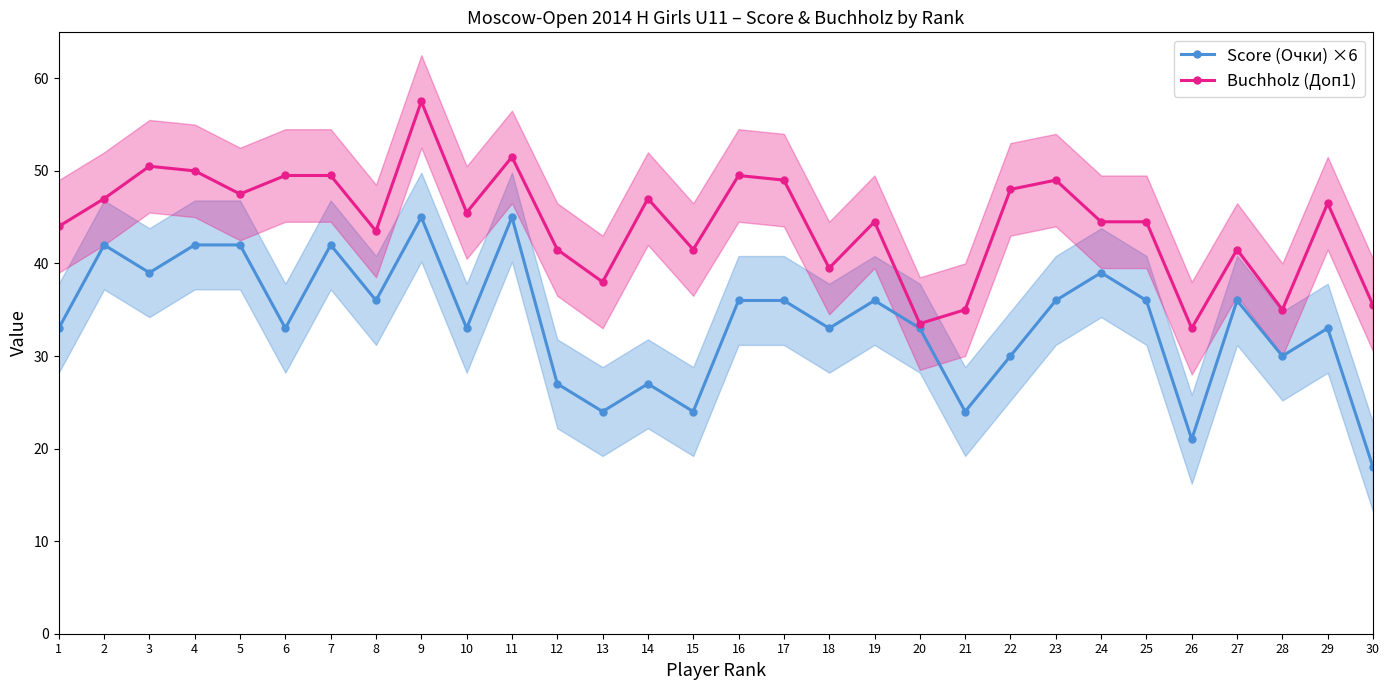

What is the difference between the second highest and minimum values in the Buchholz (Доп1) series?

18.5